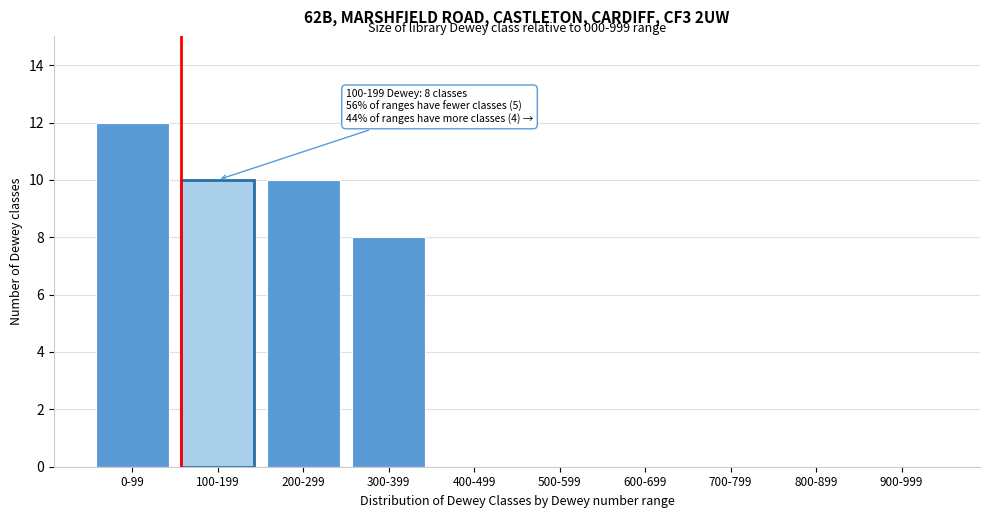

Reading left to right, transcribe all the data shown in this chart.

0-99=12	100-199=10	200-299=10	300-399=8	400-499=0	500-599=0	600-699=0	700-799=0	800-899=0	900-999=0